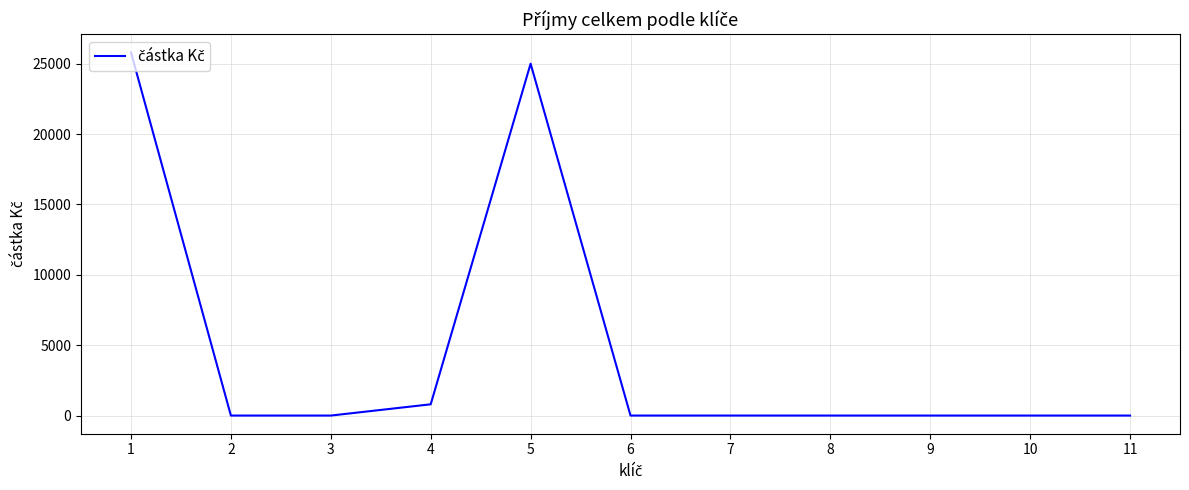

The value at 5 is 12843.7. True or false?

False